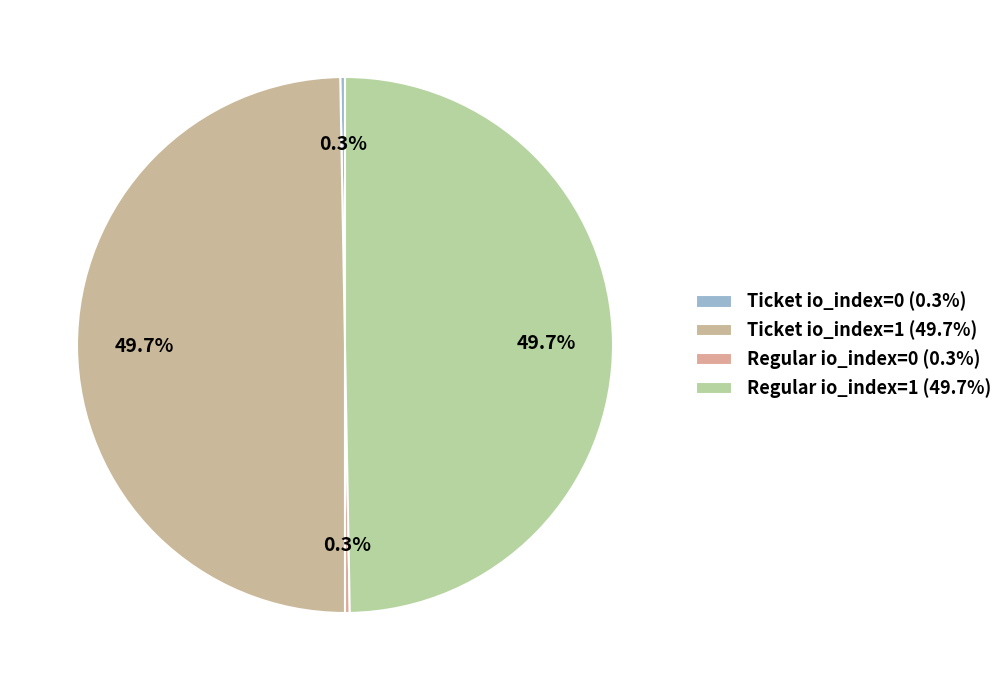

Is the sum of Regular io_index=0 and Ticket io_index=0 greater than half?

No